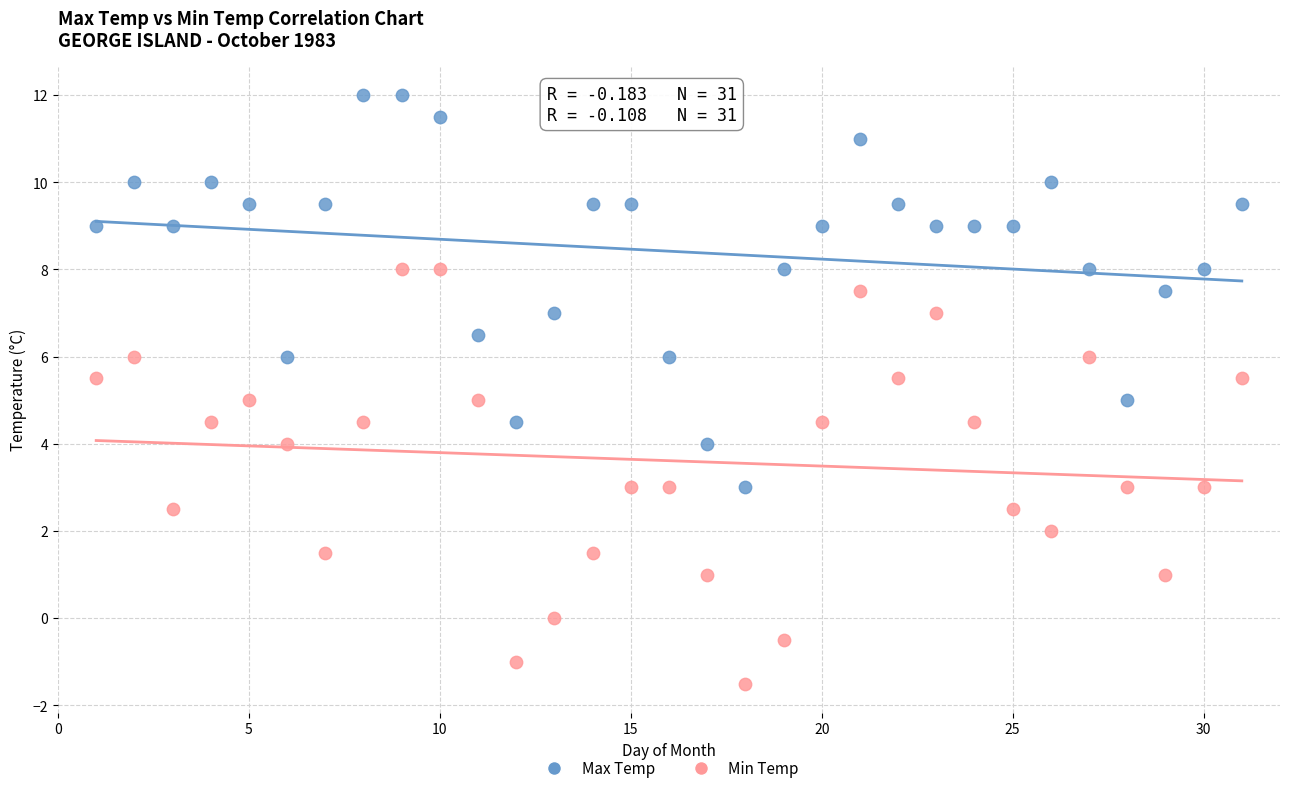

Across all data points, what is the range of Y values (max minus min)?

13.5